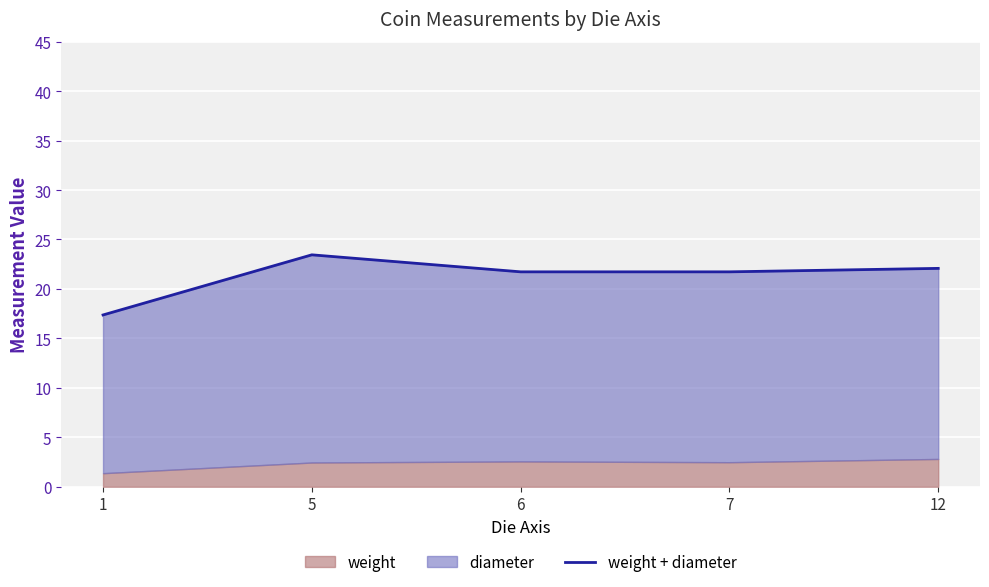

What is the sum of the values at 12 and 1?

39.5